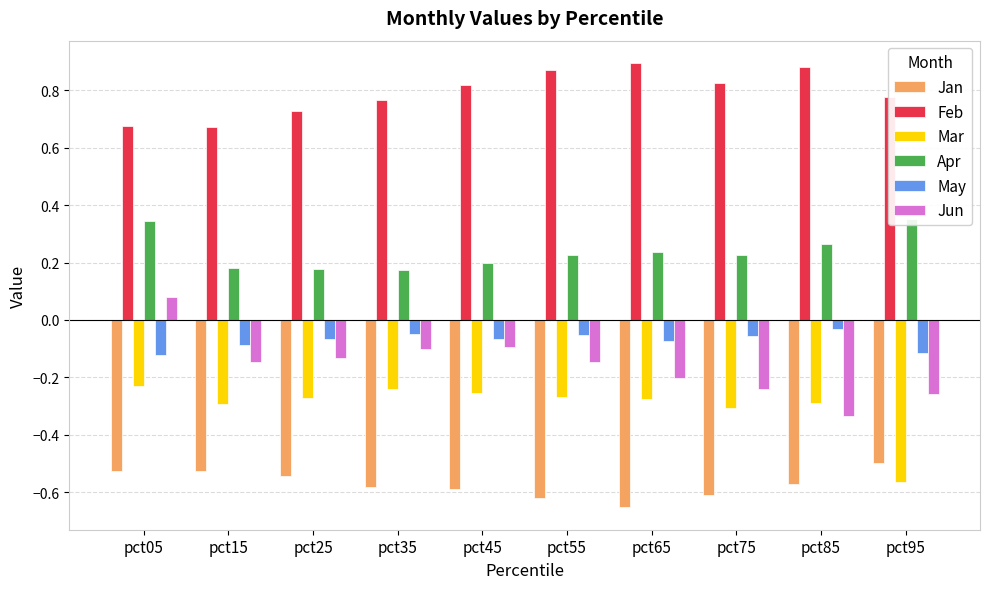

How many bars are there in each group?

6